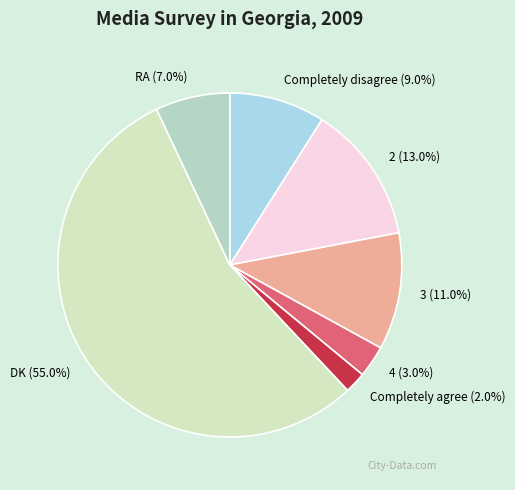

Combined, do 4 and Completely disagree account for over 50%?

No